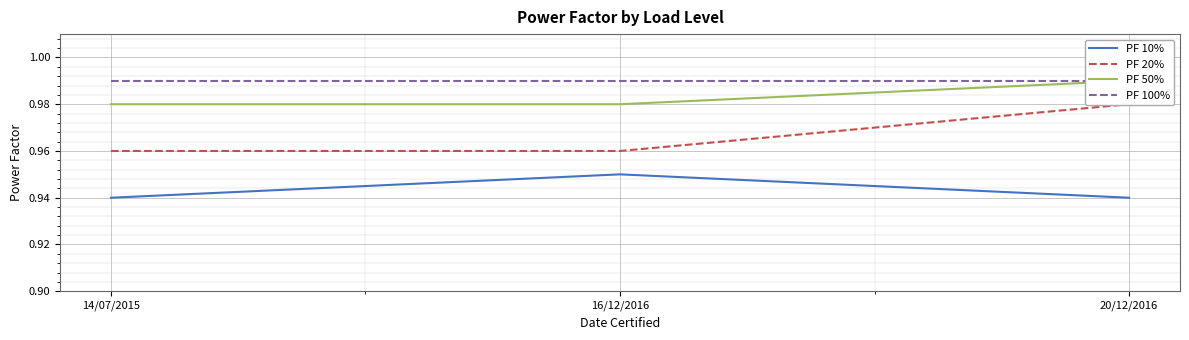

Is this an area chart (filled region under the line)?

No